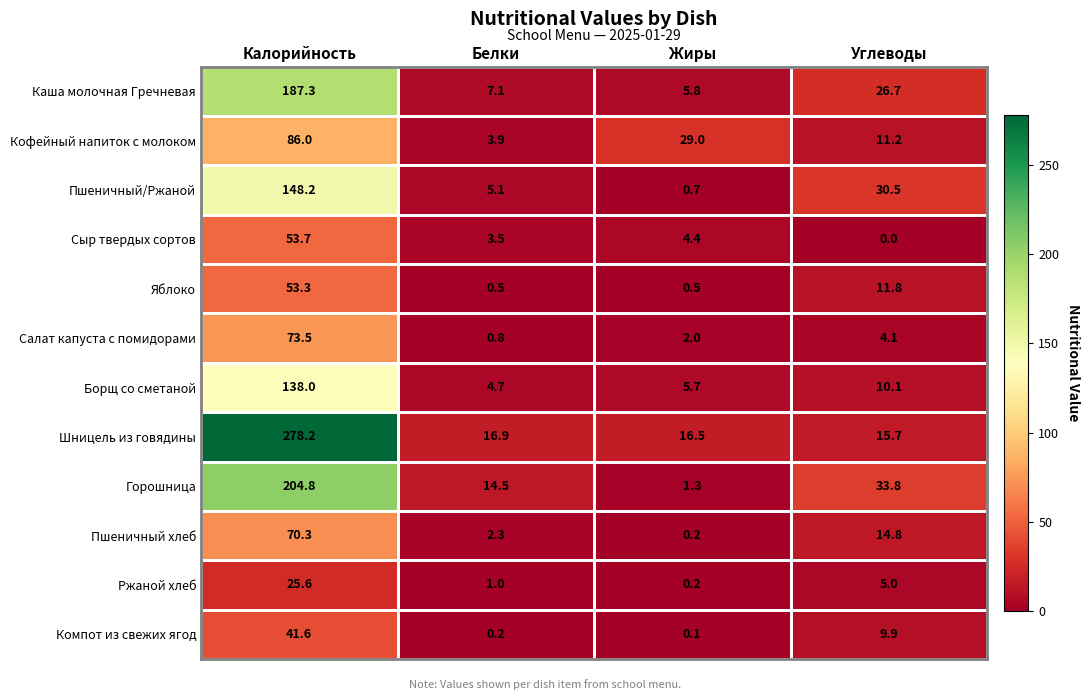

How many categories are shown in the chart?

4